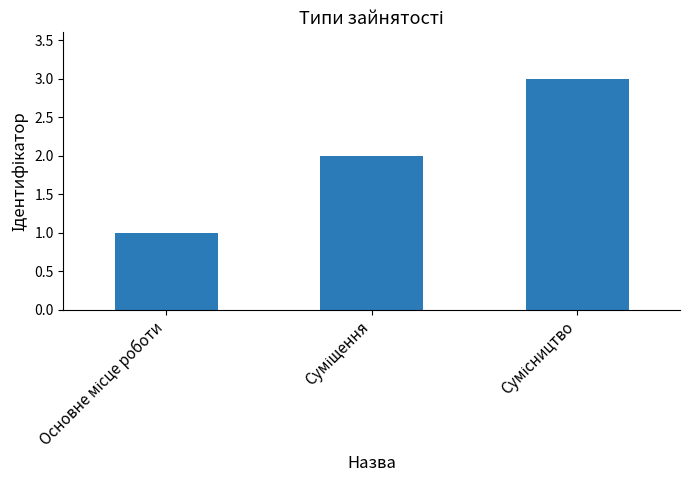

What is the maximum value shown in the chart?

3